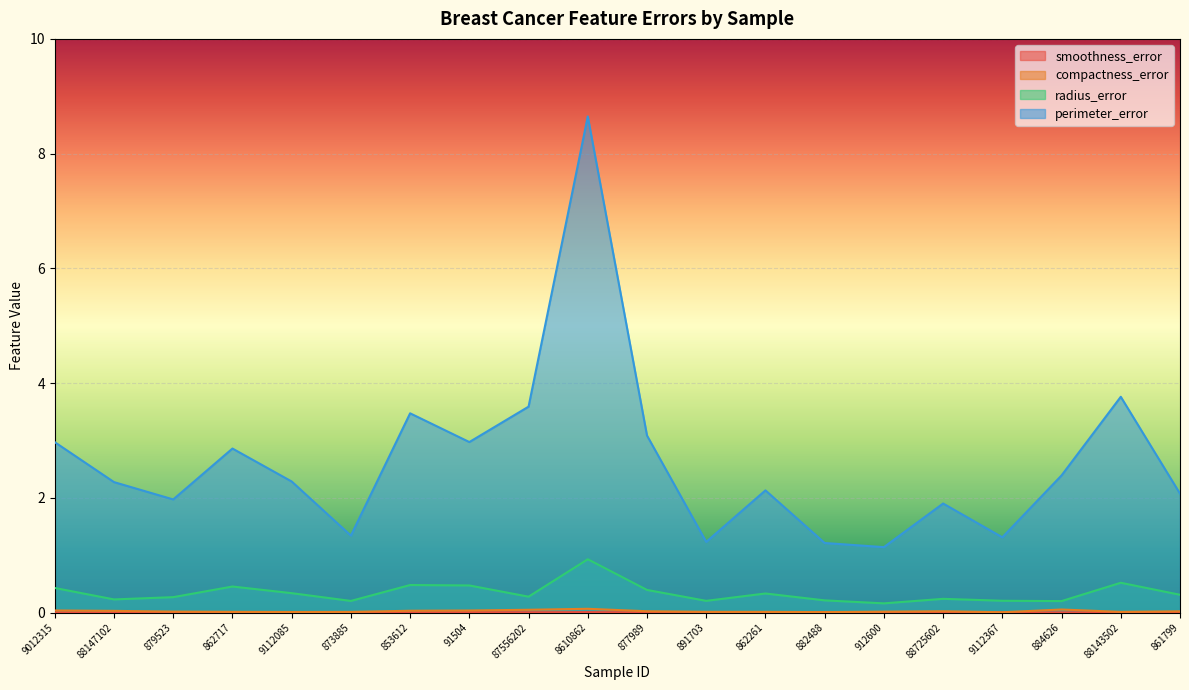

Which series has the largest total across all categories?

perimeter_error